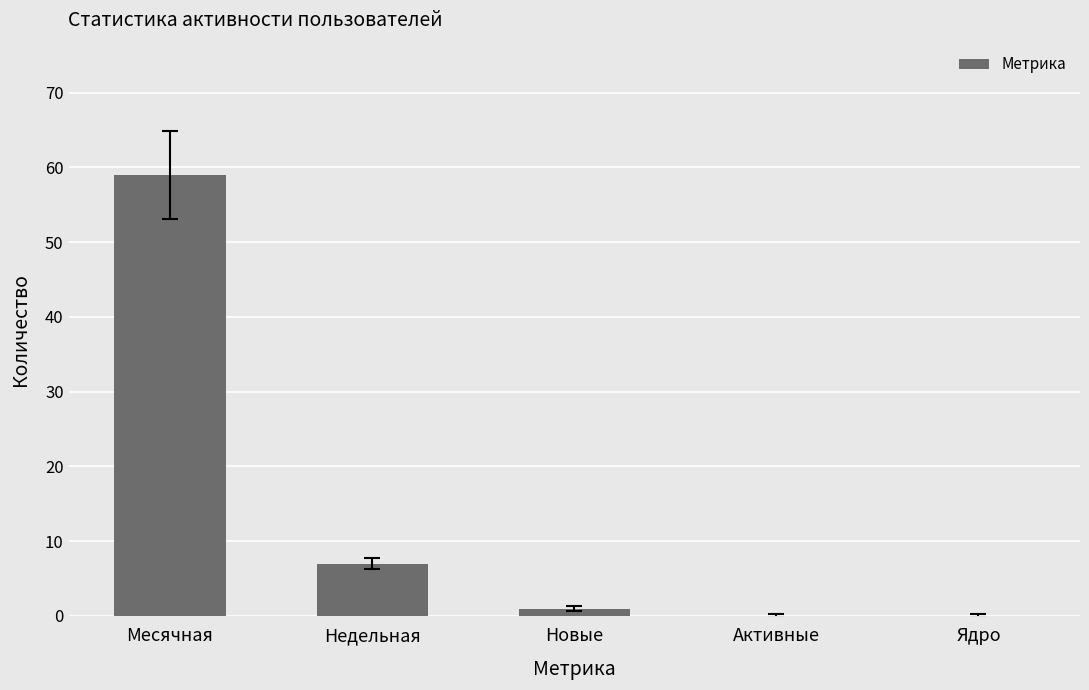

Reading left to right, transcribe all the data shown in this chart.

59	7	1	0	0